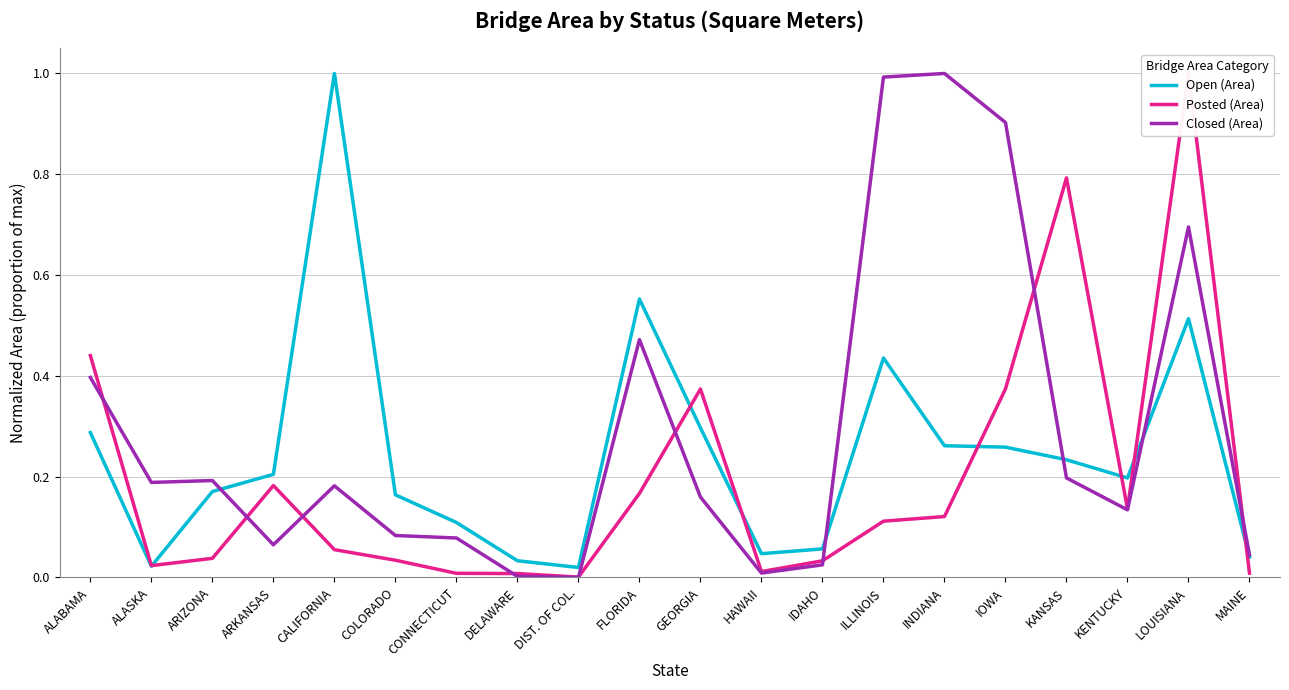

Which series ends up on top after the final intersection of Posted (Area) and Open (Area)?

Open (Area)